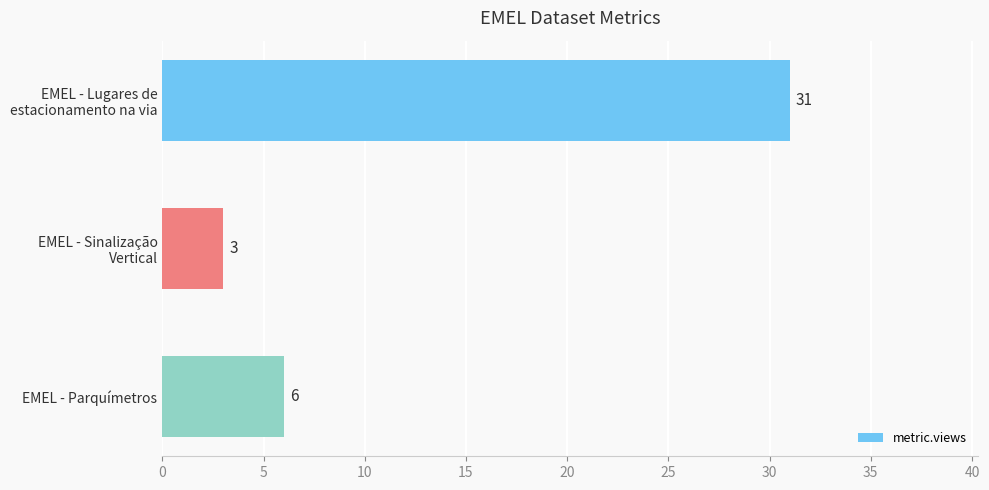

The value at EMEL - Parquímetros is 6. True or false?

True